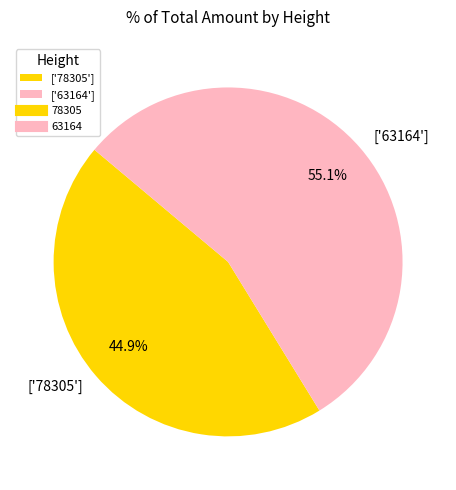

Does ['63164'] account for over 50% of the chart?

Yes